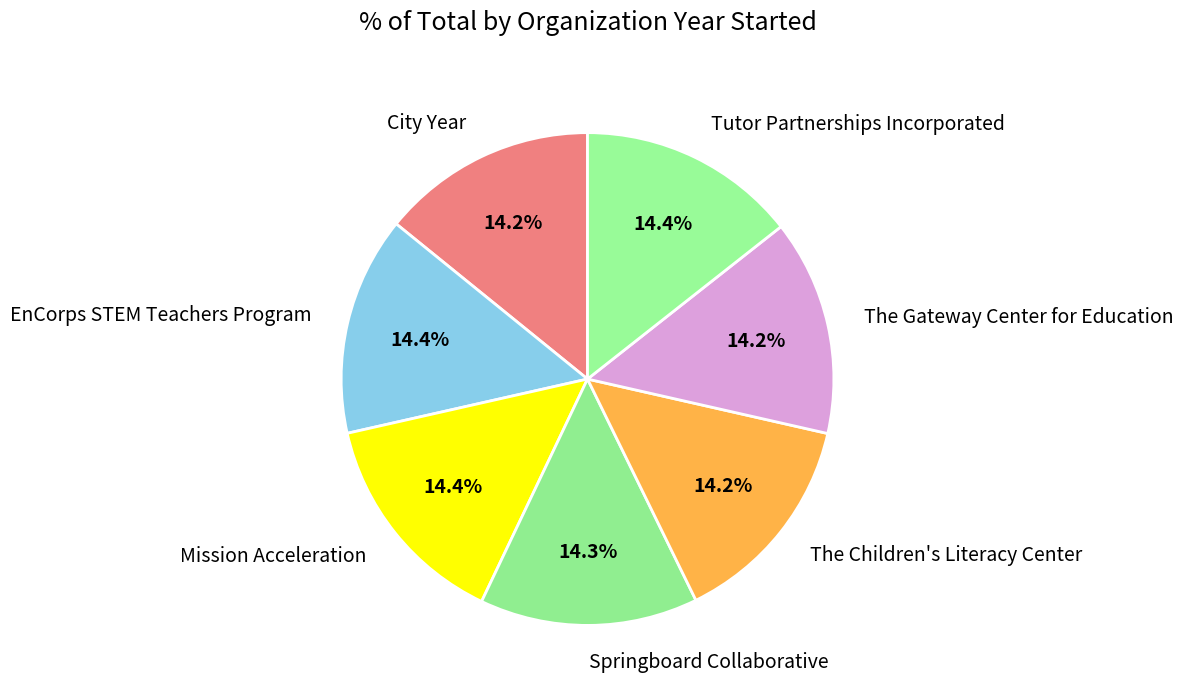

Is Springboard Collaborative the majority of the pie?

No